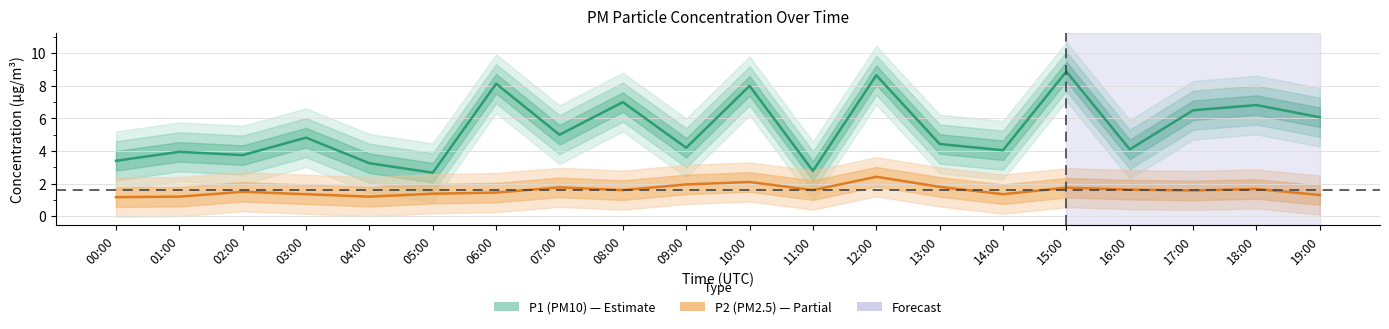

The P1 series shows 4.0 at 01:00. True or false?

True